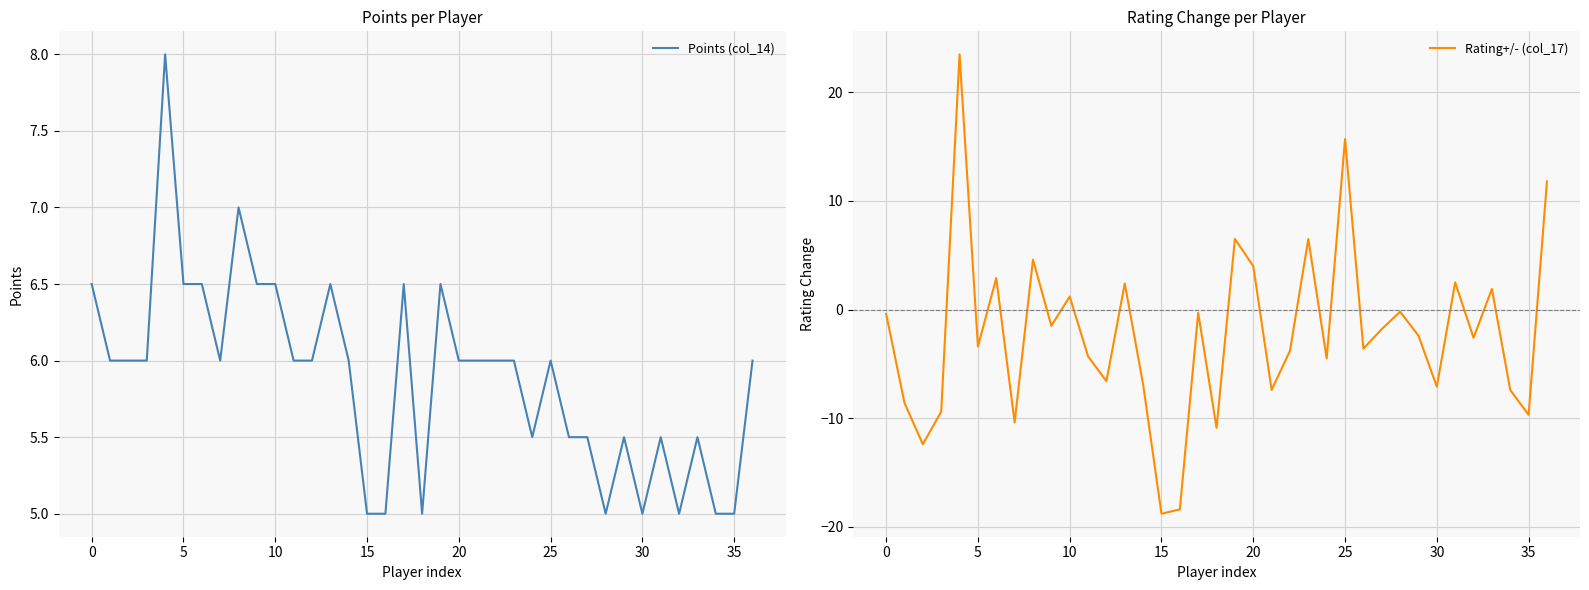

At which label is Rating+/- (col_17) closest to 2?

33